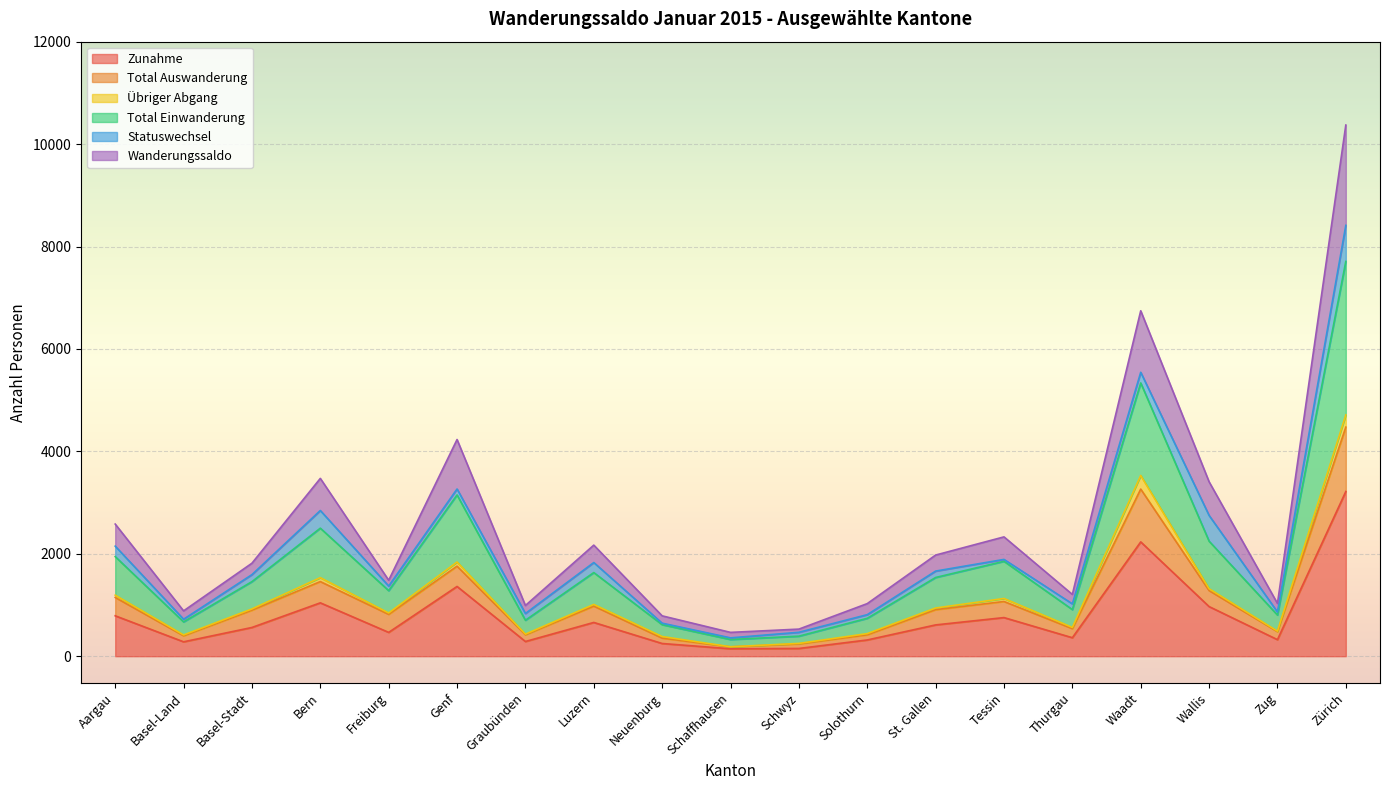

The Zunahme series shows 559 at Wallis. True or false?

False